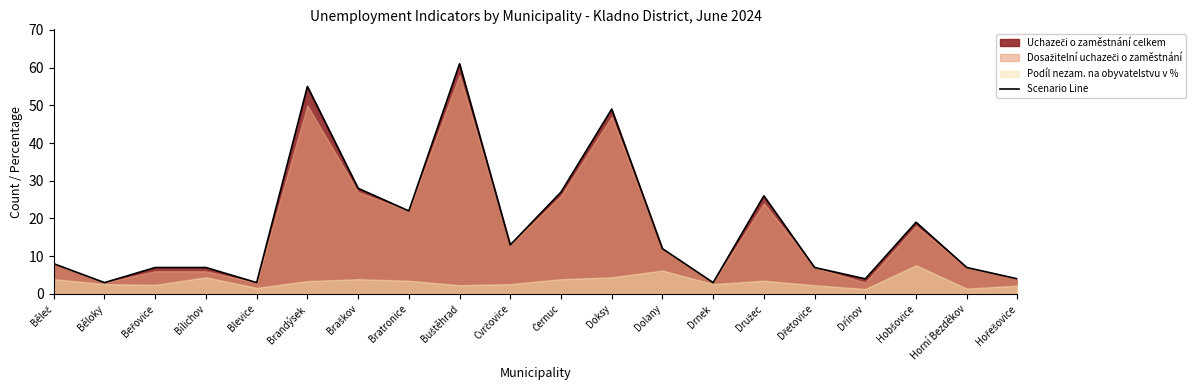

What is the change in value from Beřovice to Družec?

+19